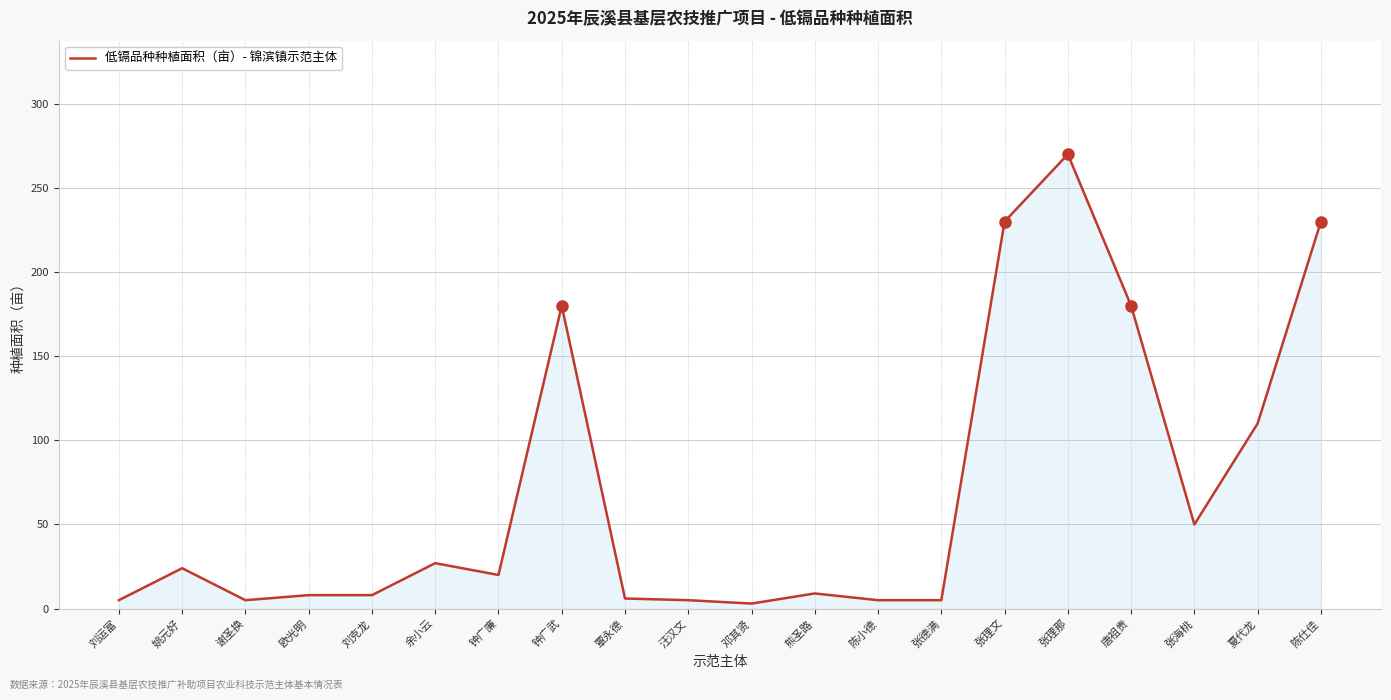

Where is the data nearest to the value 136?

夏代龙